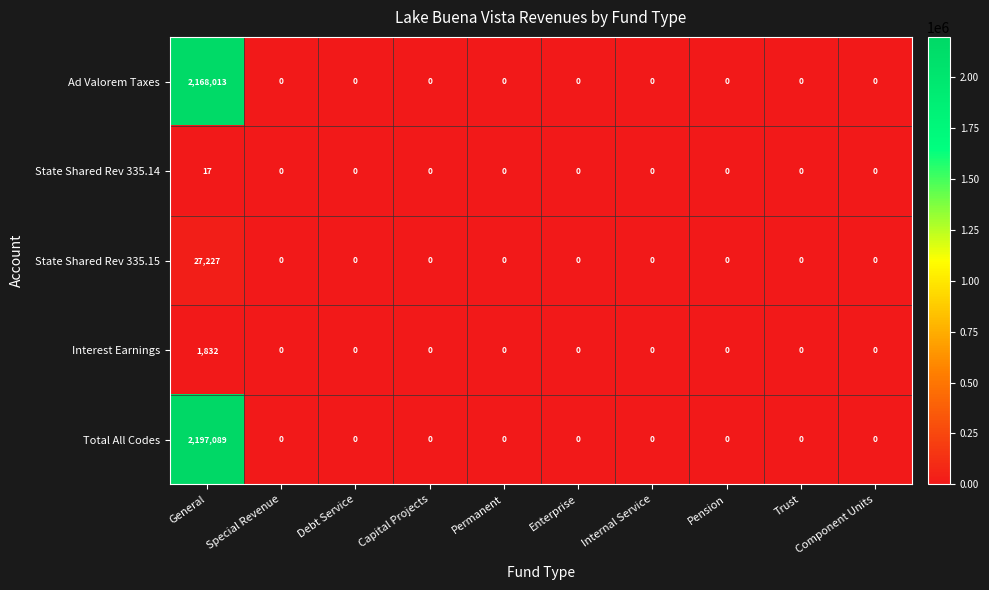

Count the number of data series in this chart.

5